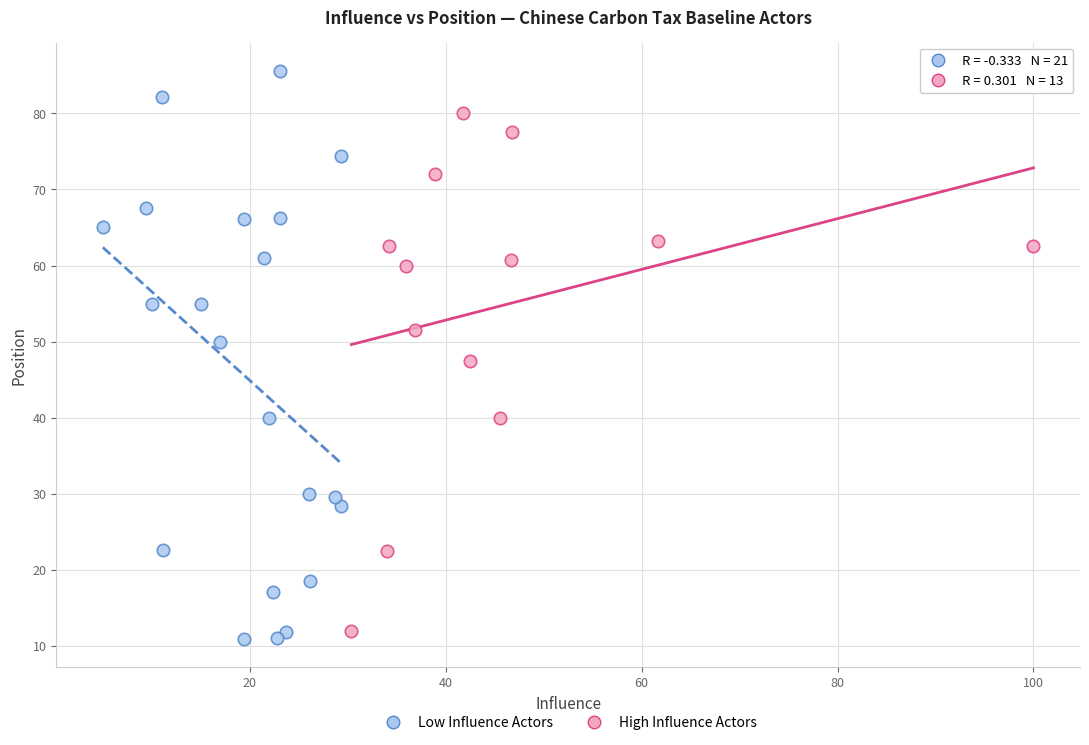

What are all the series names shown in the legend?

Low Influence Actors, High Influence Actors